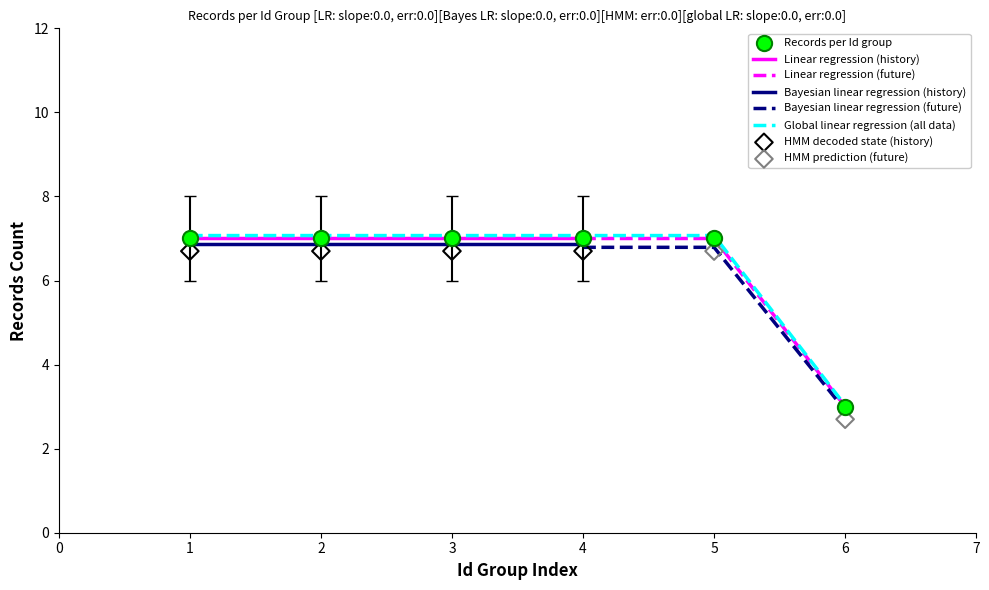

What is the minimum value for Bayesian linear regression (history)?

6.9